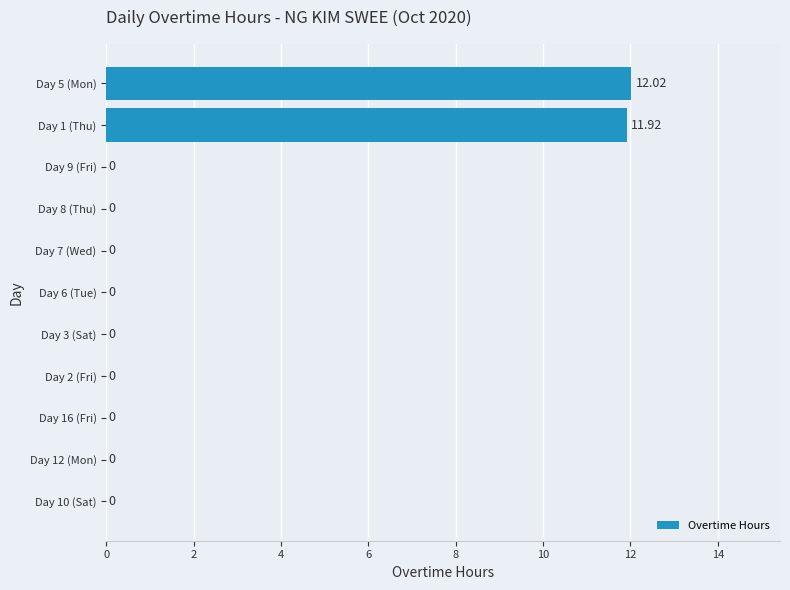

Are the bars horizontal?

Yes